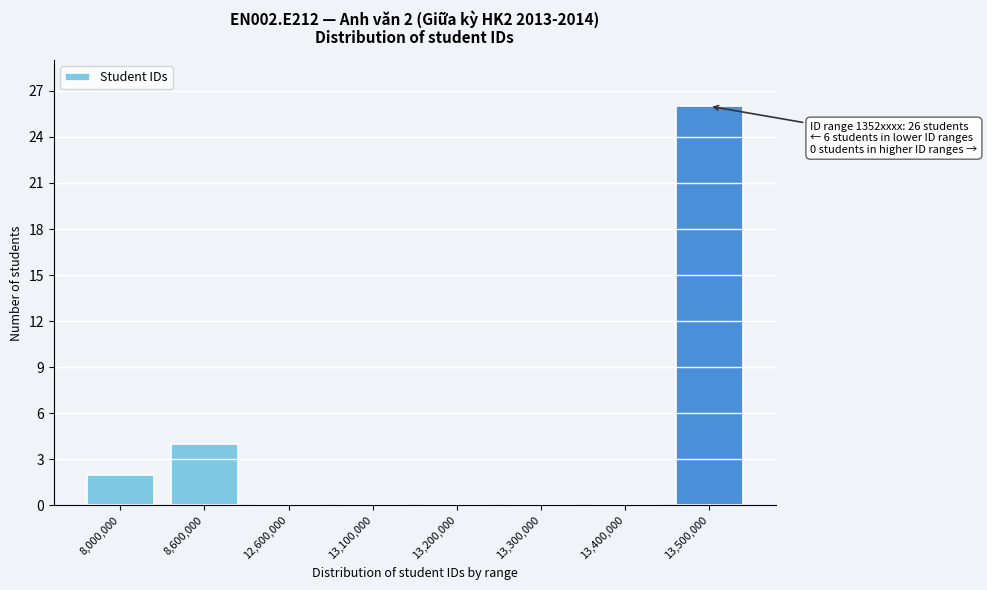

Reading right to left, what are all the values shown in this chart?

13,500,000=26	13,400,000=0	13,300,000=0	13,200,000=0	13,100,000=0	12,600,000=0	8,600,000=4	8,000,000=2